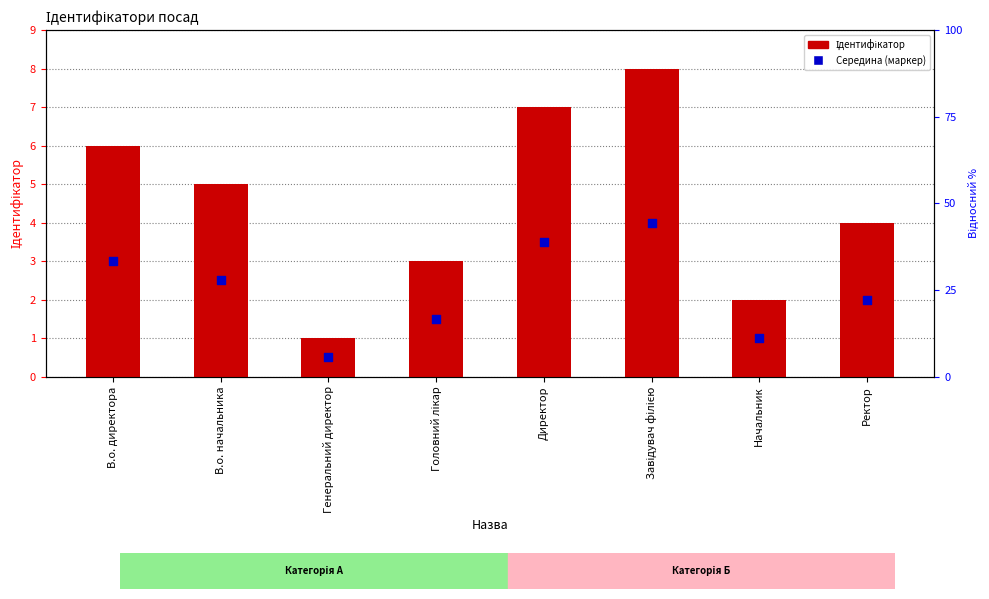

What is the total value across all series at Генеральний директор?

1.5